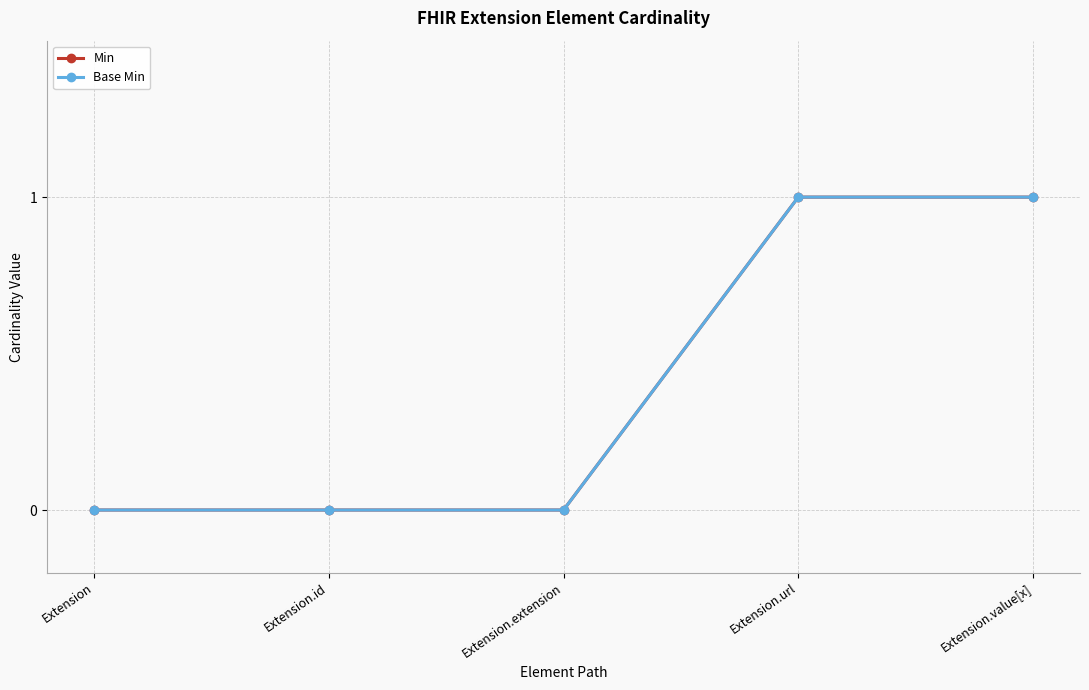

Does the chart have visible grid lines?

Yes